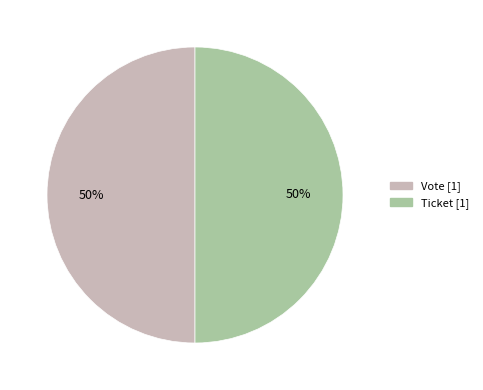

To the nearest percent, what is the average slice percentage?

50%